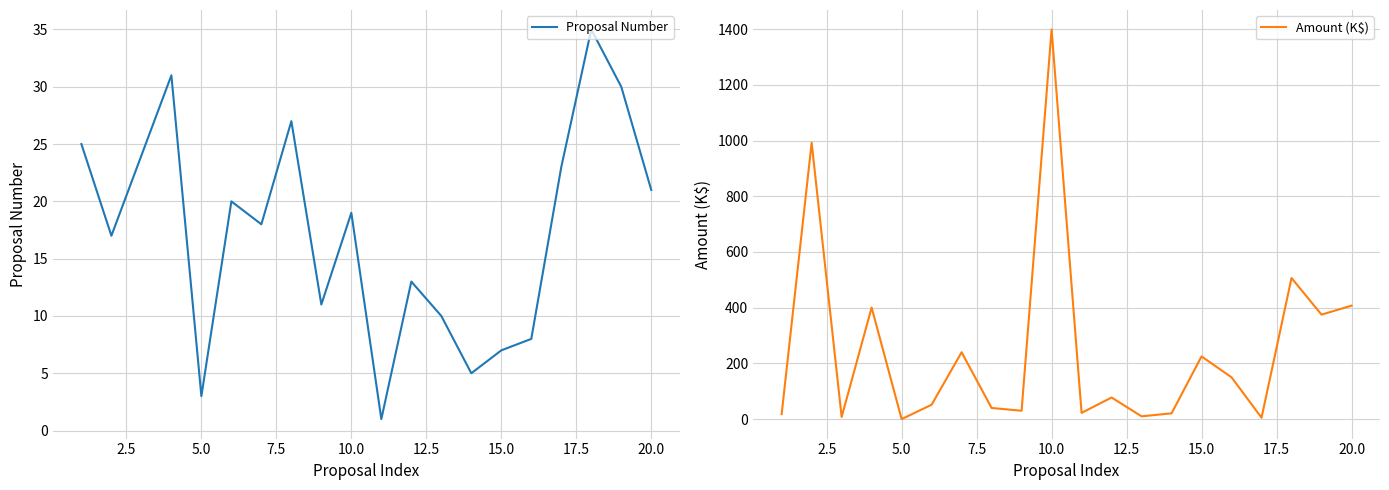

The value of Amount (K$) at 20.0 is 407.2. True or false?

True